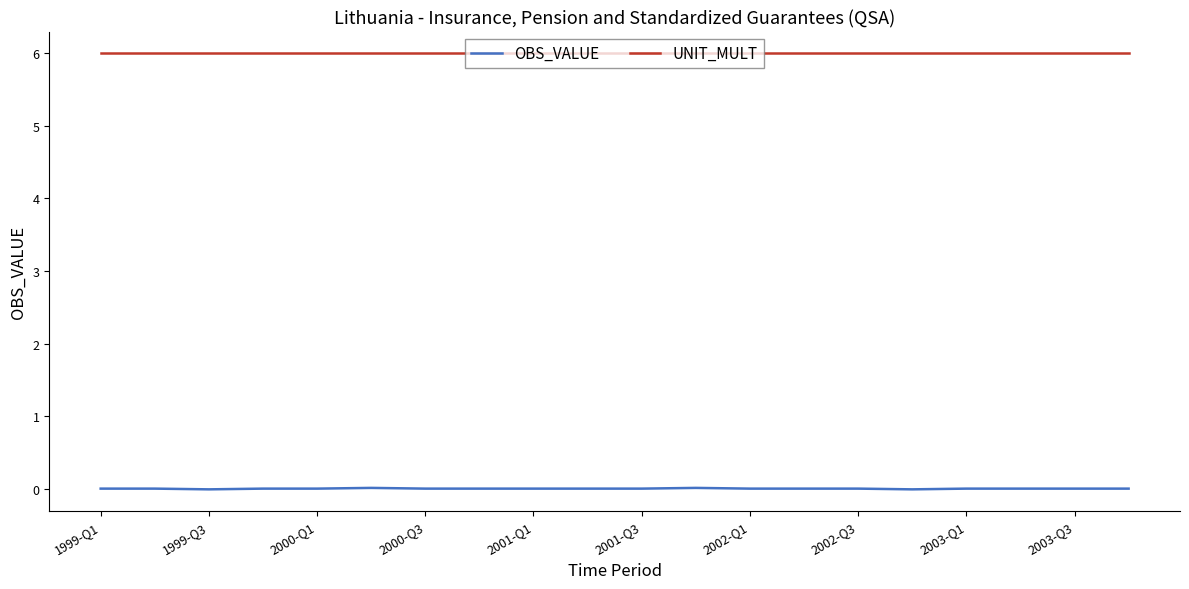

Which series has the largest total across all categories?

UNIT_MULT